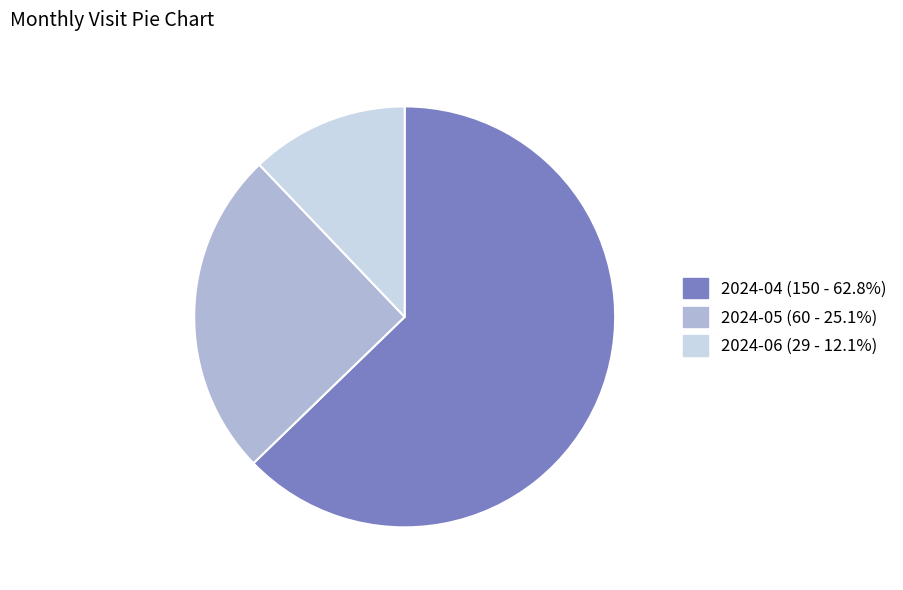

Rank the categories by value from lowest to highest.

2024-06, 2024-05, 2024-04